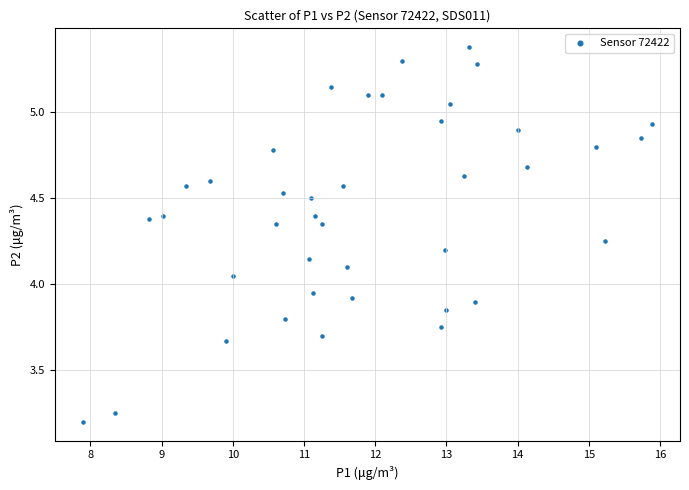

What is the range of X values (max minus min)?

8.0